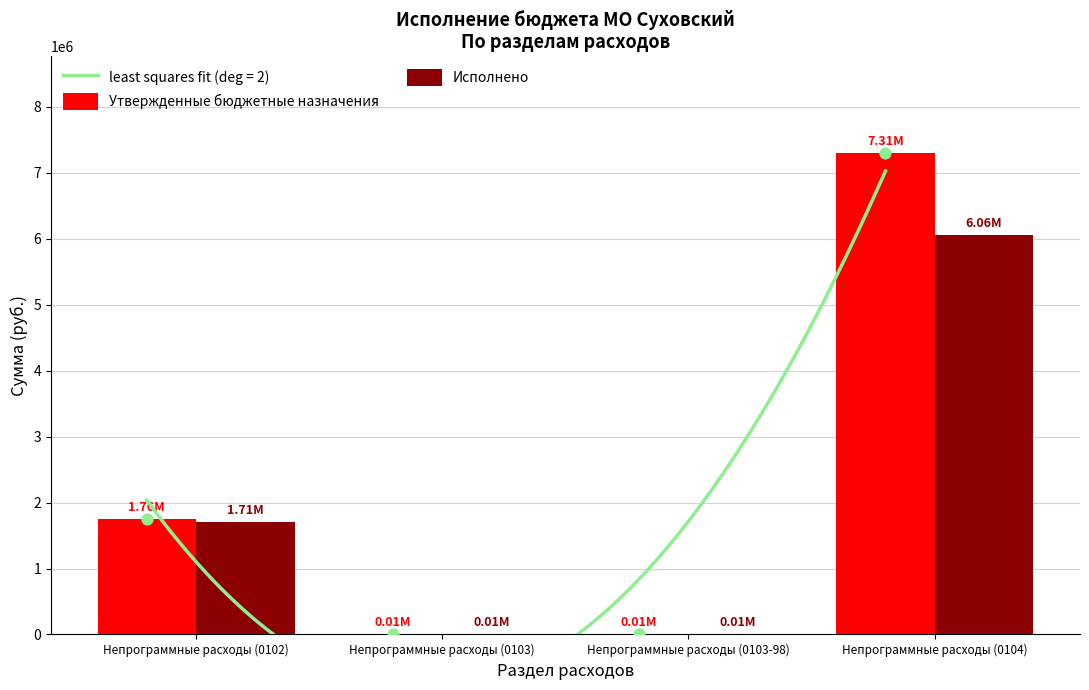

Which series reaches the maximum Y coordinate?

Утвержденные бюджетные назначения